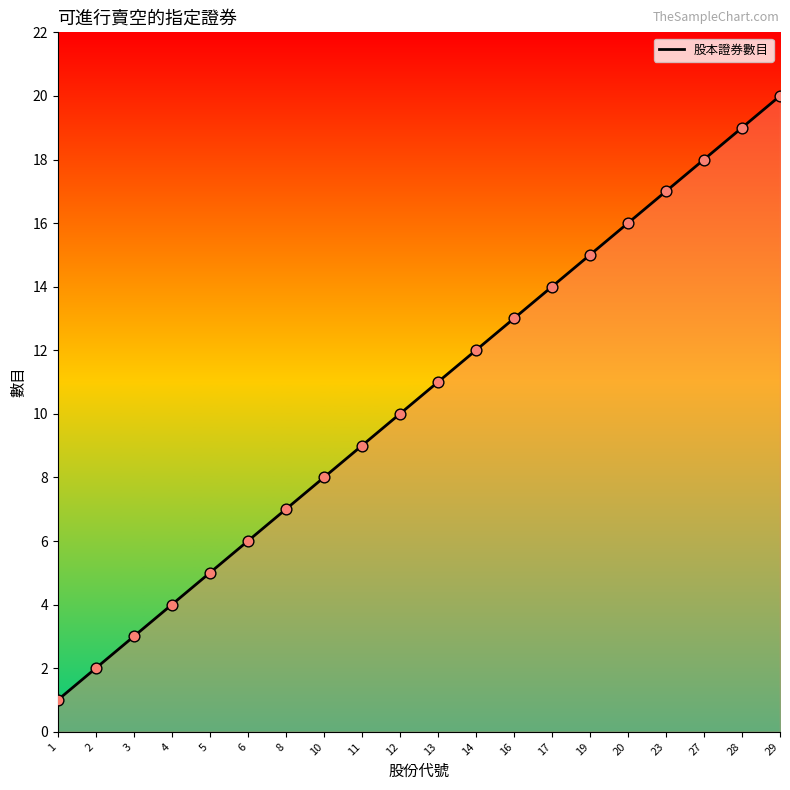

What is the change in value from 12 to 13?

+1